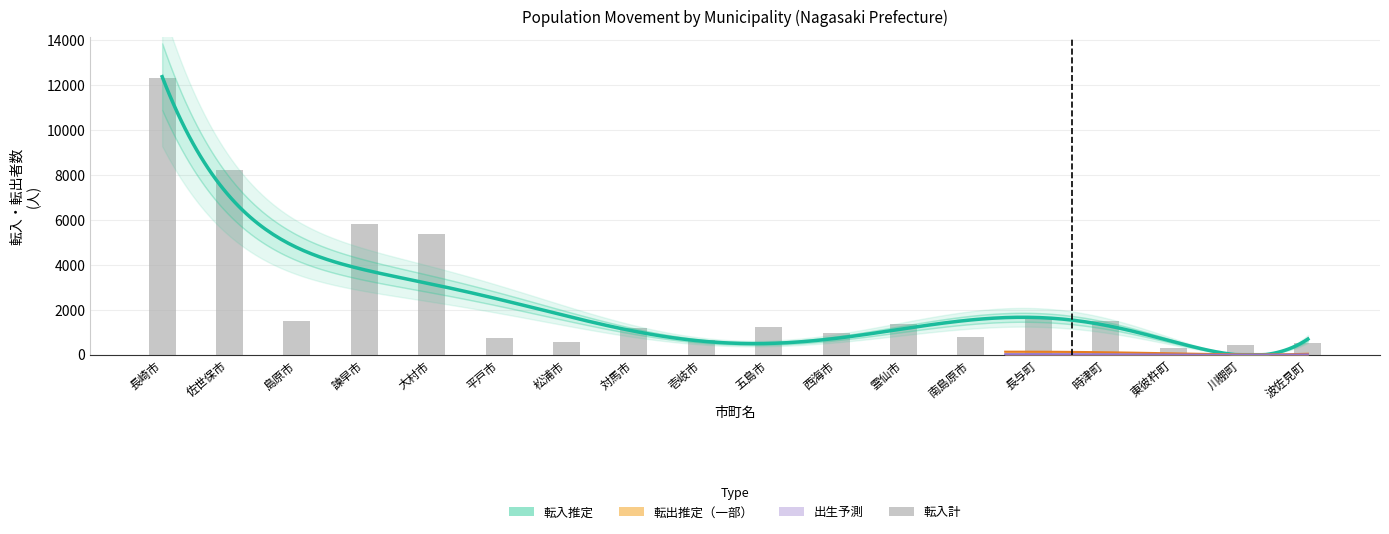

Between 波佐見町 and 諫早市, which is larger?

諫早市